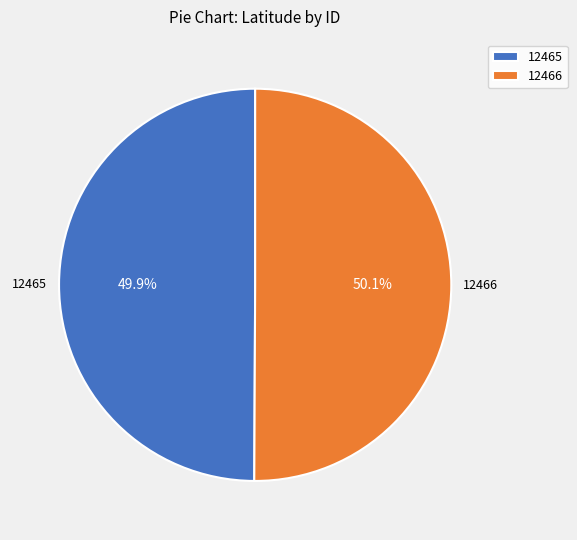

The 12466 slice represents 64% of the pie. True or false?

False